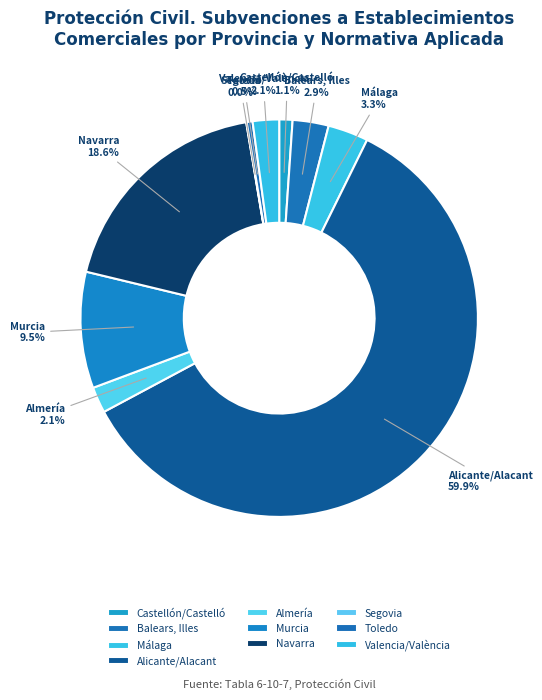

Between Toledo and Alicante/Alacant, which is larger?

Alicante/Alacant